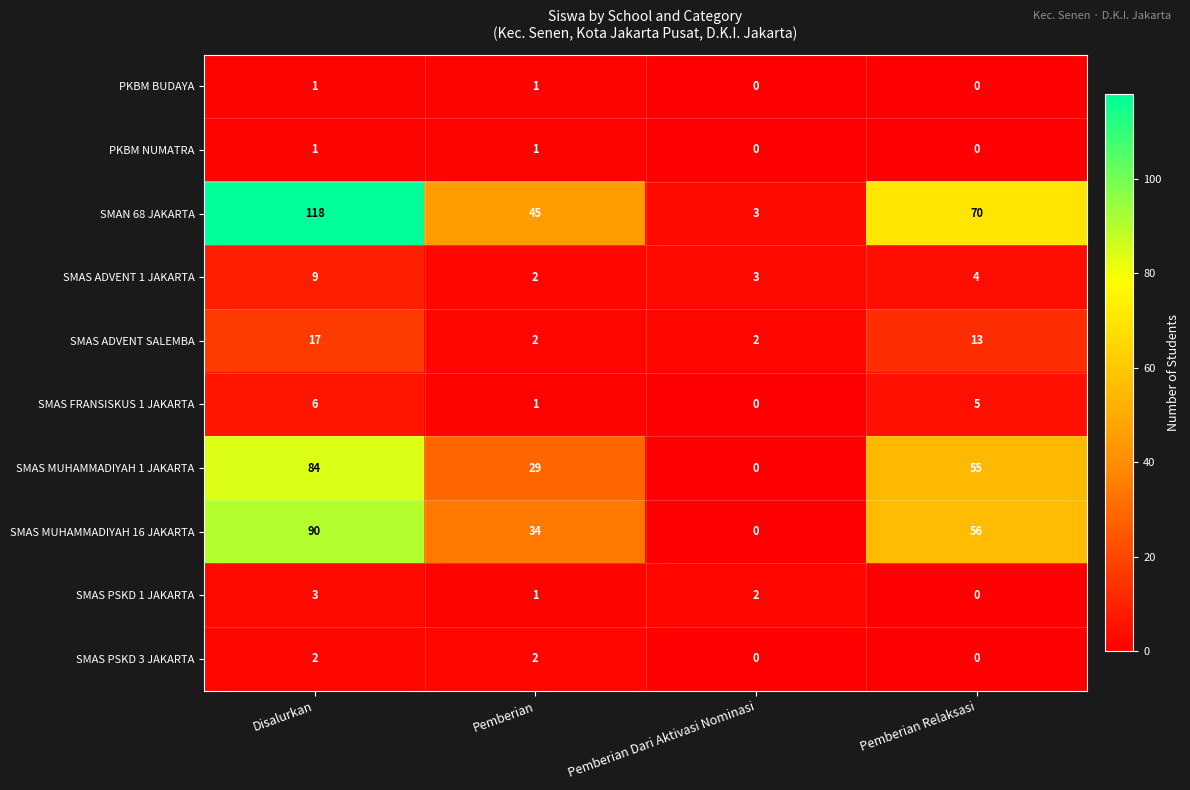

Is the value of SMAS FRANSISKUS 1 JAKARTA at Disalurkan greater than the value of SMAN 68 JAKARTA at Pemberian?

No